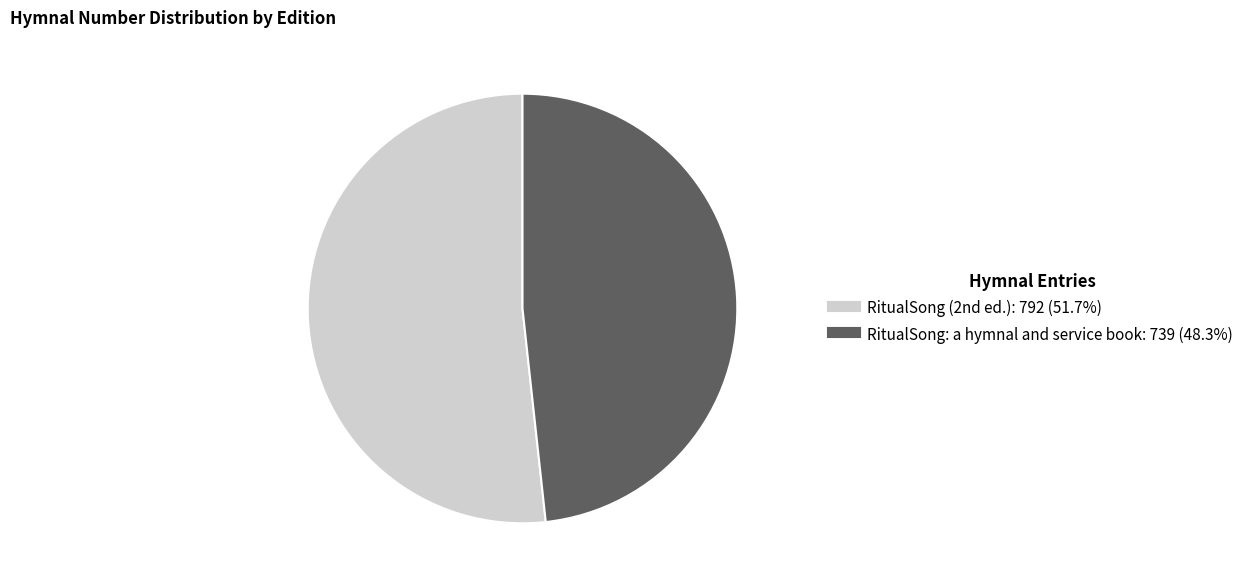

Which slice is the smallest?

RitualSong: a hymnal and service book